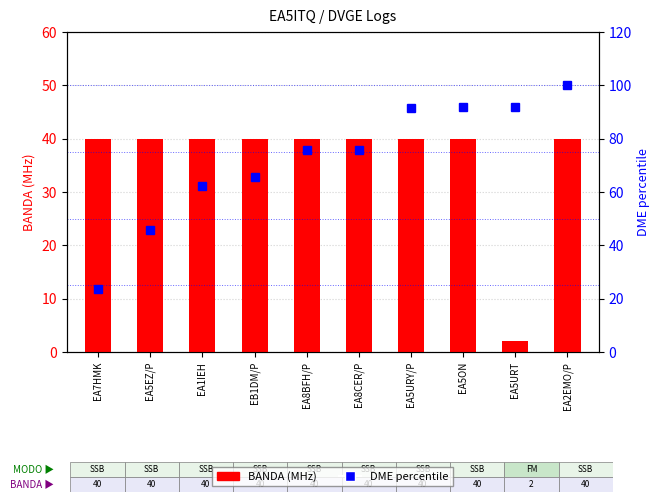

Is it true that DME (percentile) equals 23.1 at EA8BFH/P?

False